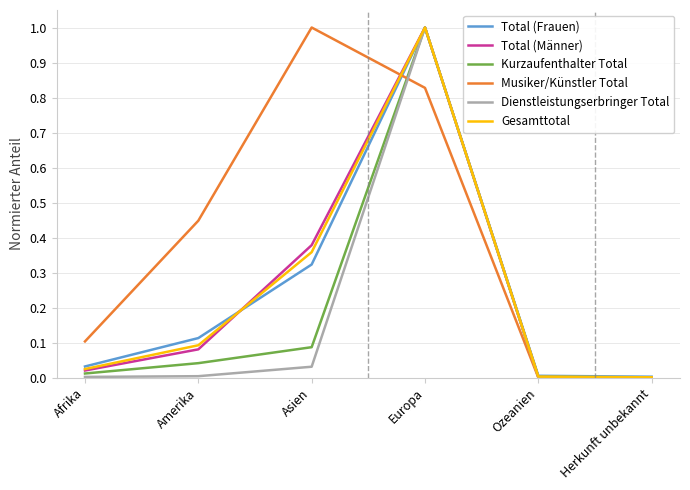

What is the greatest value displayed?

1.0